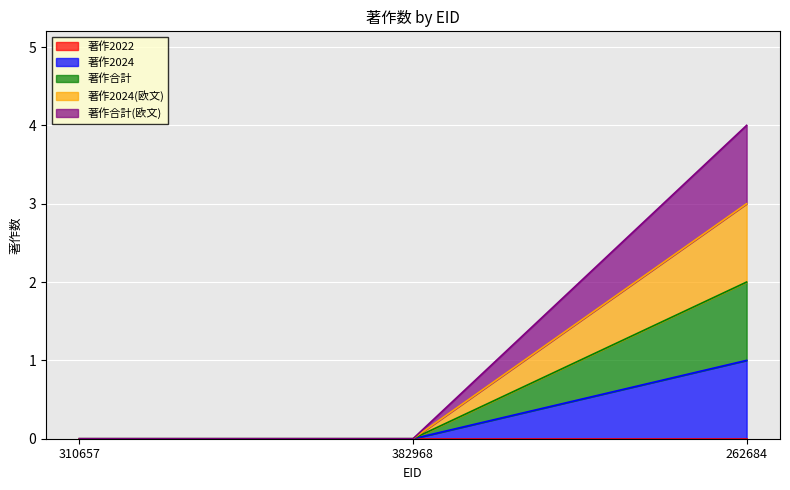

List the series in order of their overall mean, highest first.

著作合計(欧文), 著作2024(欧文), 著作合計, 著作2024